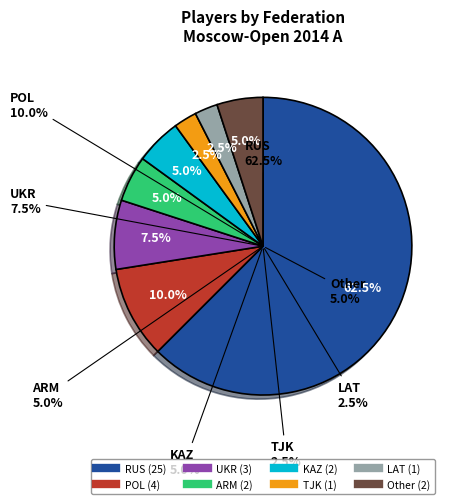

What percentage is the TJK slice, to the nearest percent?

2%